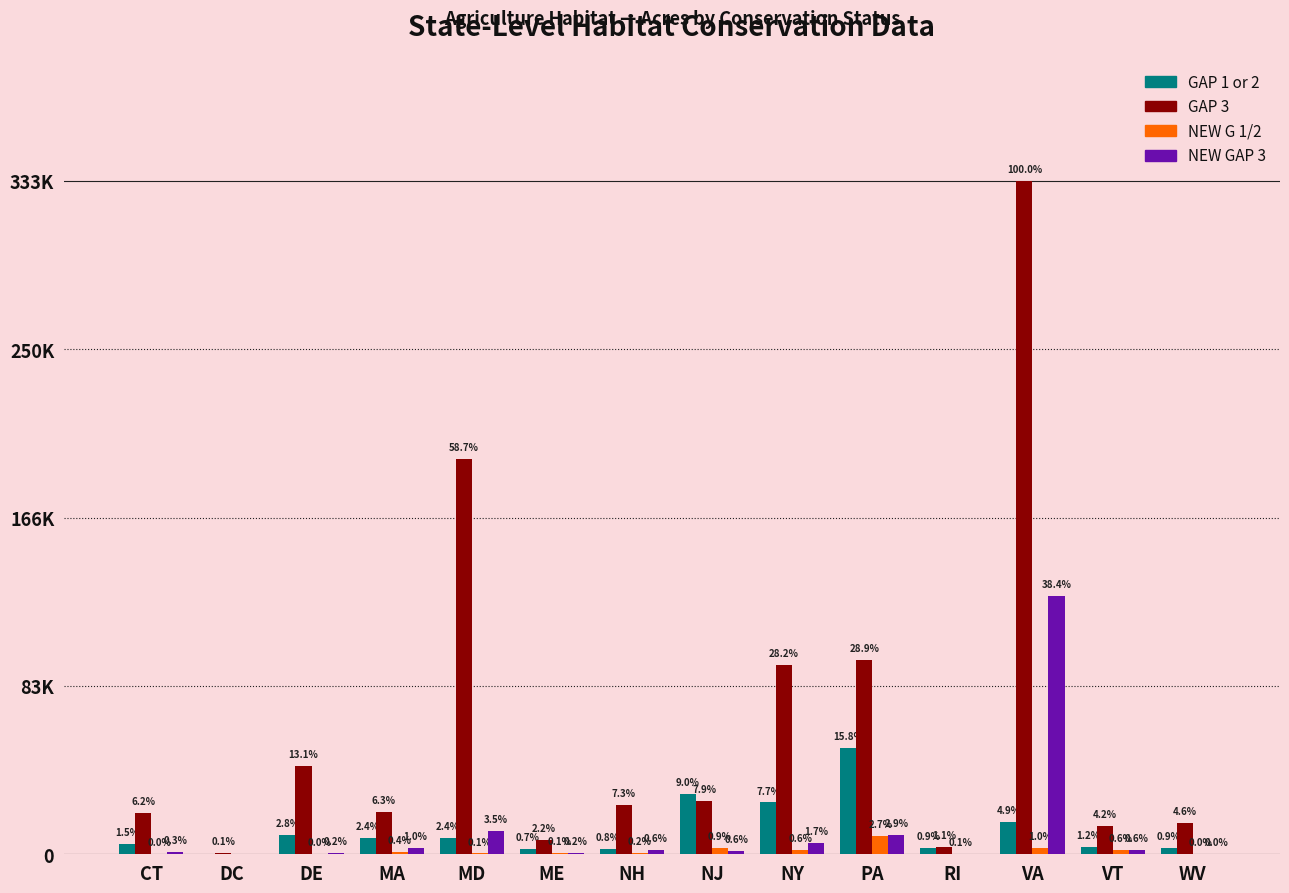

Are the bars horizontal?

No